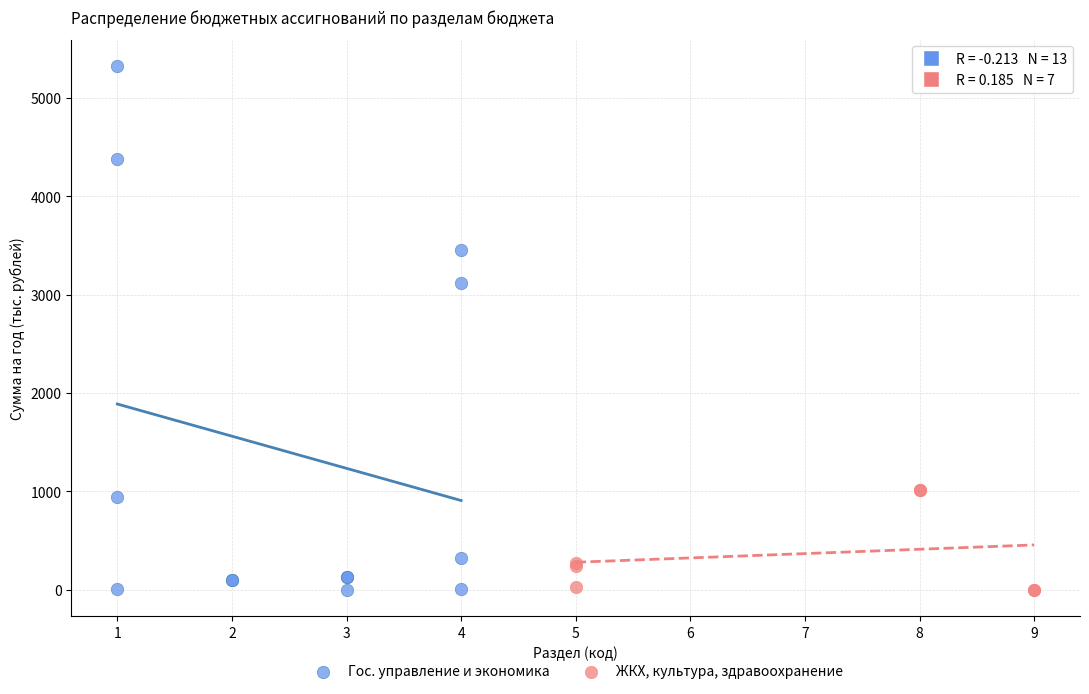

Which series contains the highest Y value?

Гос. управление и экономика